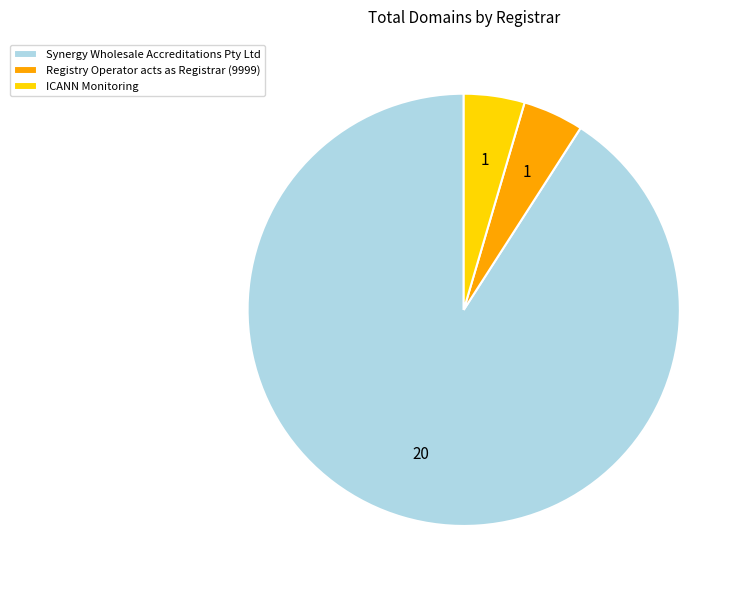

Approximately how many times larger is the value at Synergy Wholesale Accreditations Pty Ltd compared to Registry Operator acts as Registrar (9999)?

20.0